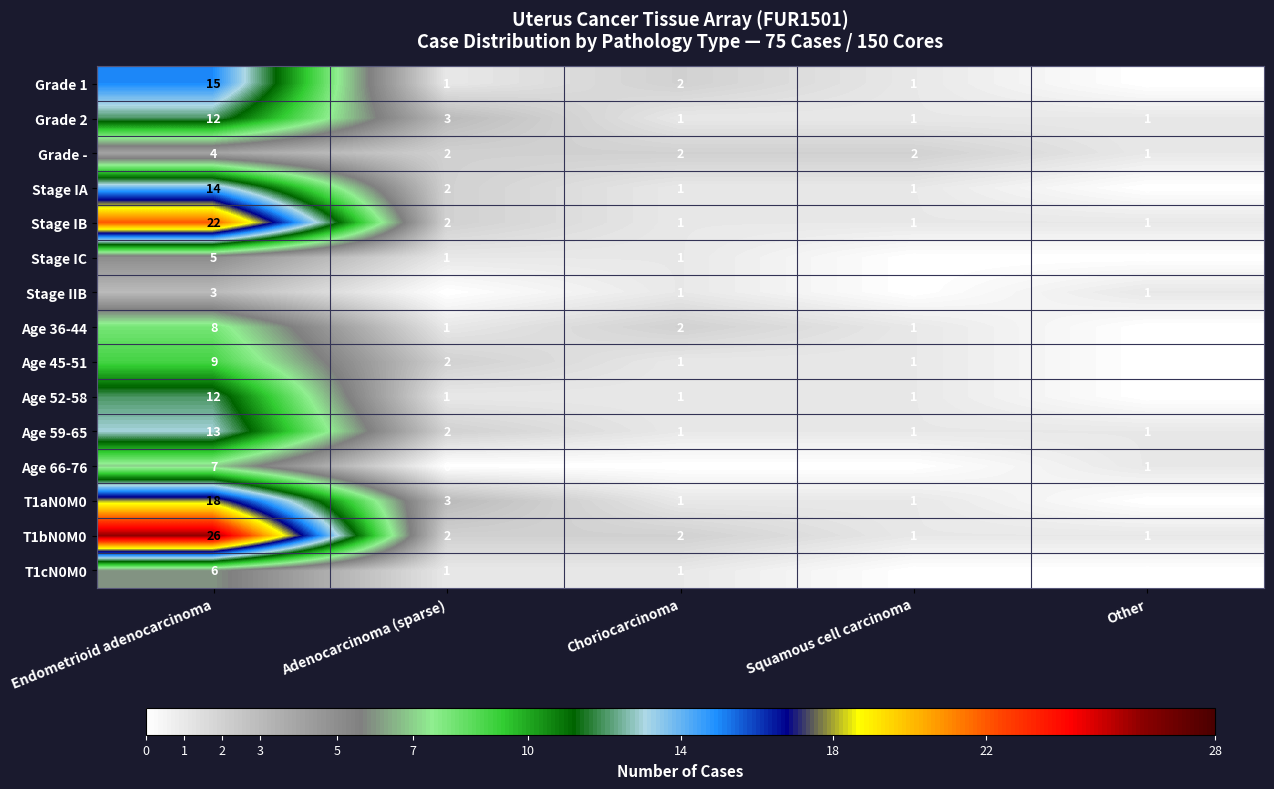

Is the value of Stage IIB at Squamous cell carcinoma greater than the value of T1bN0M0 at Adenocarcinoma (sparse)?

No